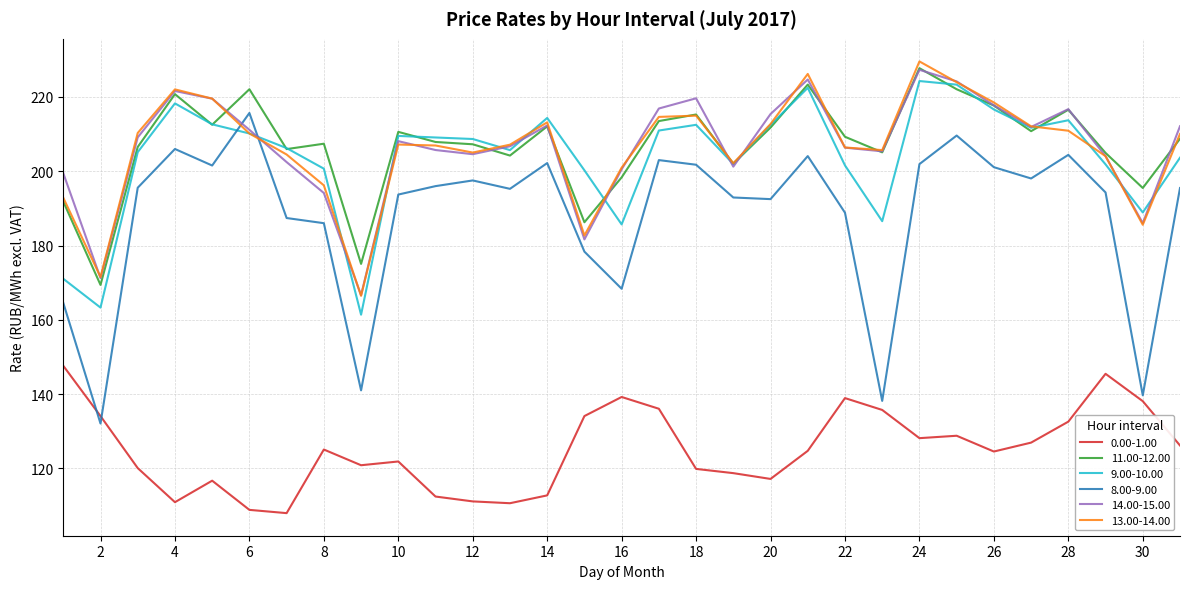

Which series has the widest spread of values?

8.00-9.00